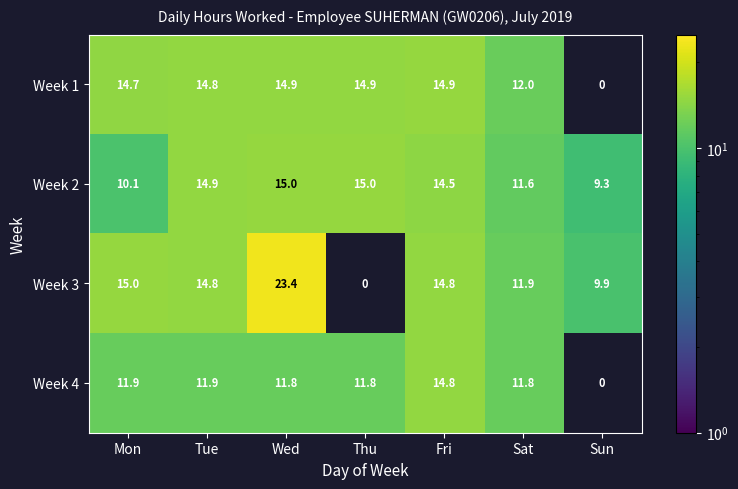

What is the difference between the second highest and minimum values in the Week 2 series?

5.7